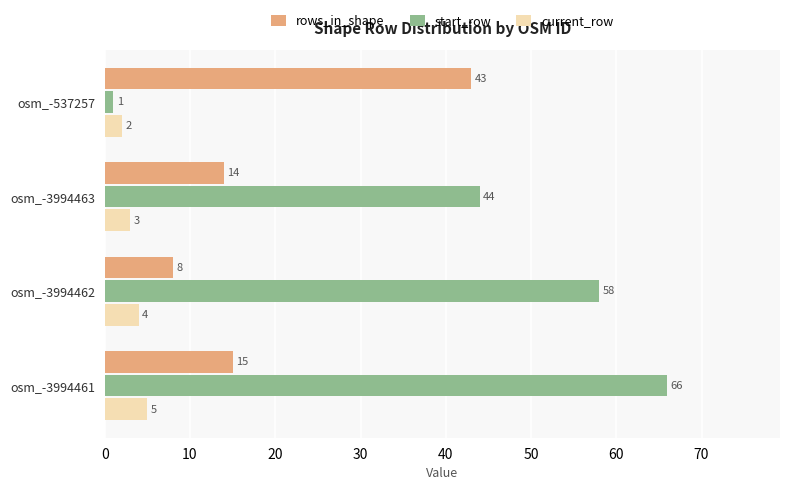

What is the highest value of the start_row series?

66